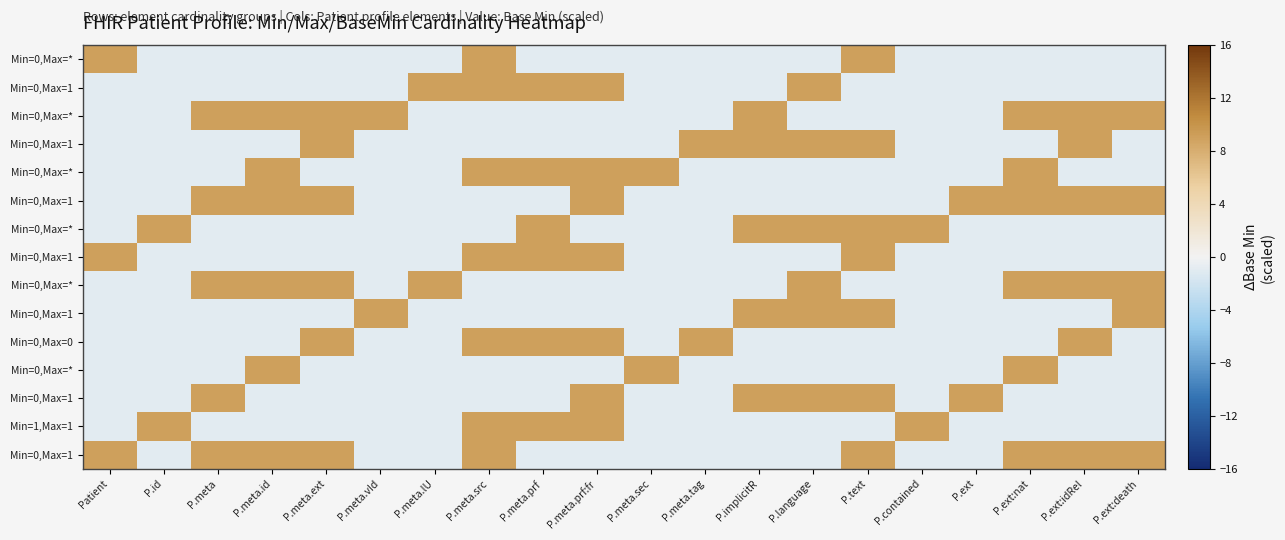

Which has a higher value, Patient or P.text?

Patient